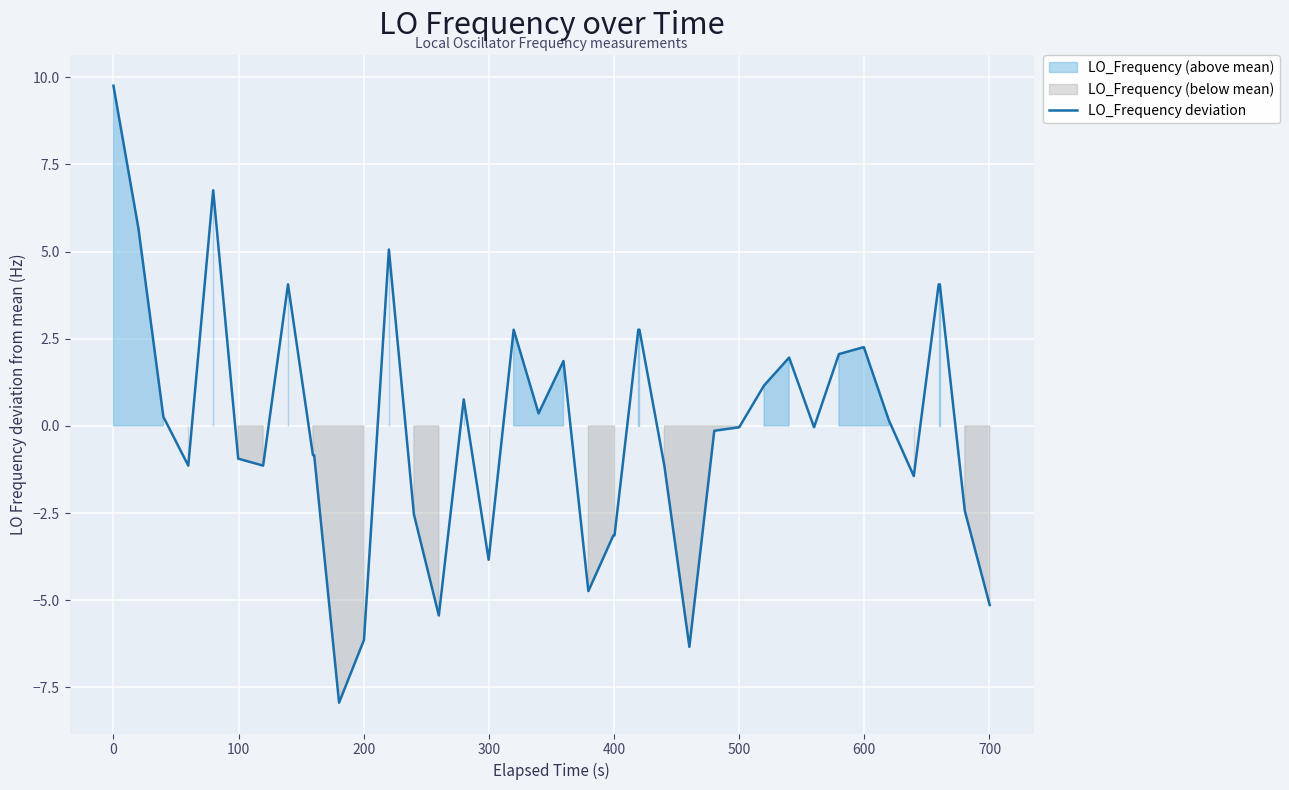

True or false: LO_Frequency deviation has a value of 9.8 at 0.

True